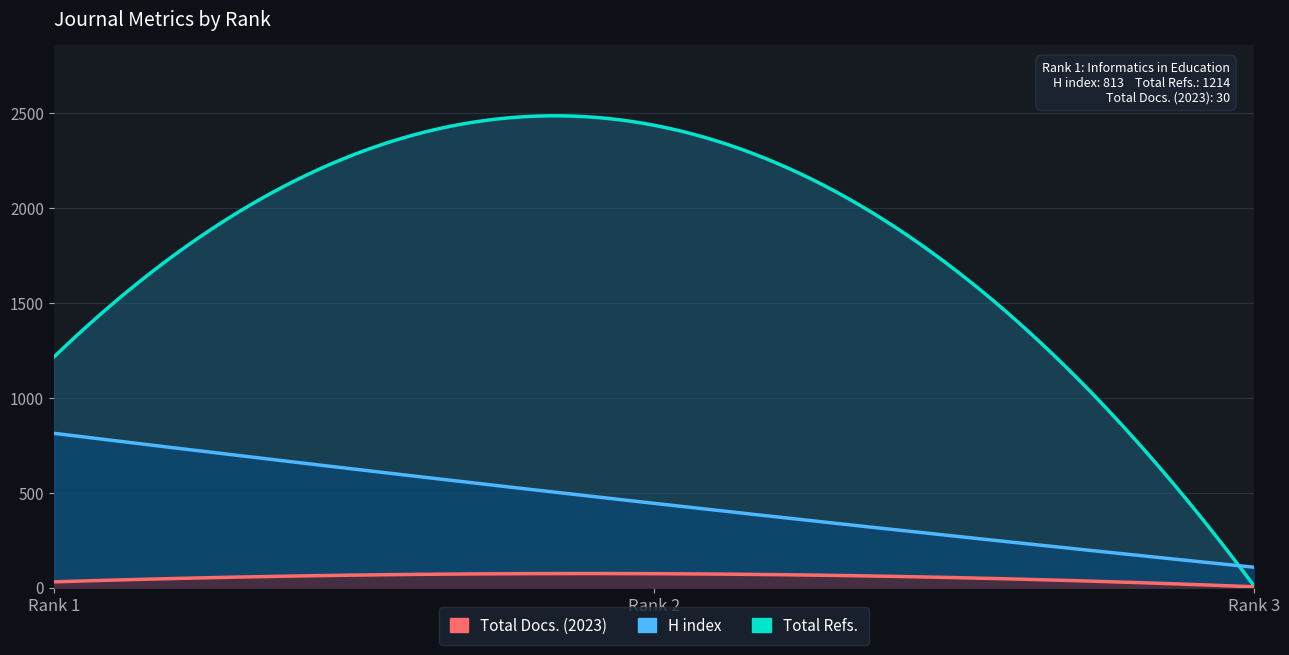

Does the chart have visible grid lines?

Yes